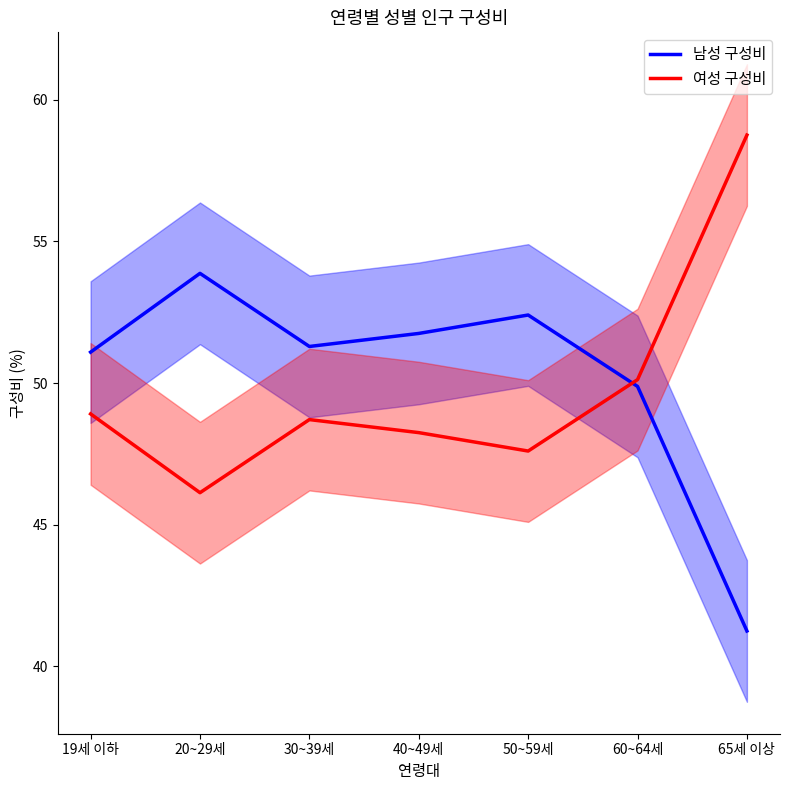

Reading left to right, transcribe all the data shown in this chart.

남성 구성비: 19세 이하=51.1	20~29세=53.9	30~39세=51.3	40~49세=51.8	50~59세=52.4	60~64세=49.9	65세 이상=41.2
여성 구성비: 19세 이하=48.9	20~29세=46.1	30~39세=48.7	40~49세=48.2	50~59세=47.6	60~64세=50.1	65세 이상=58.8